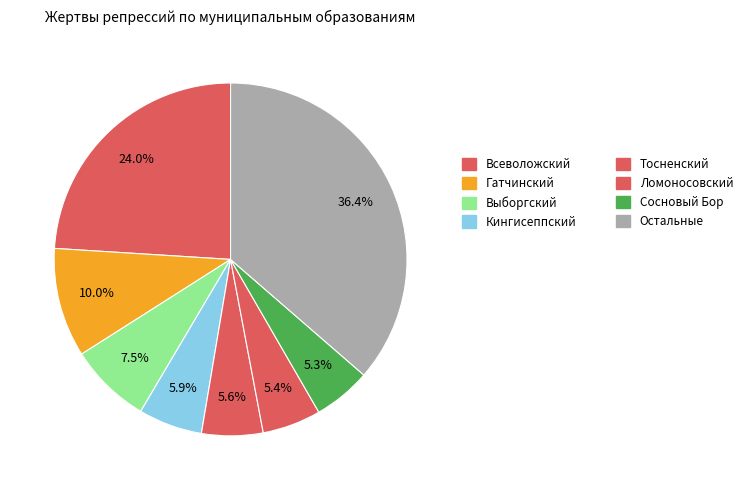

How many segments does this pie chart have?

8